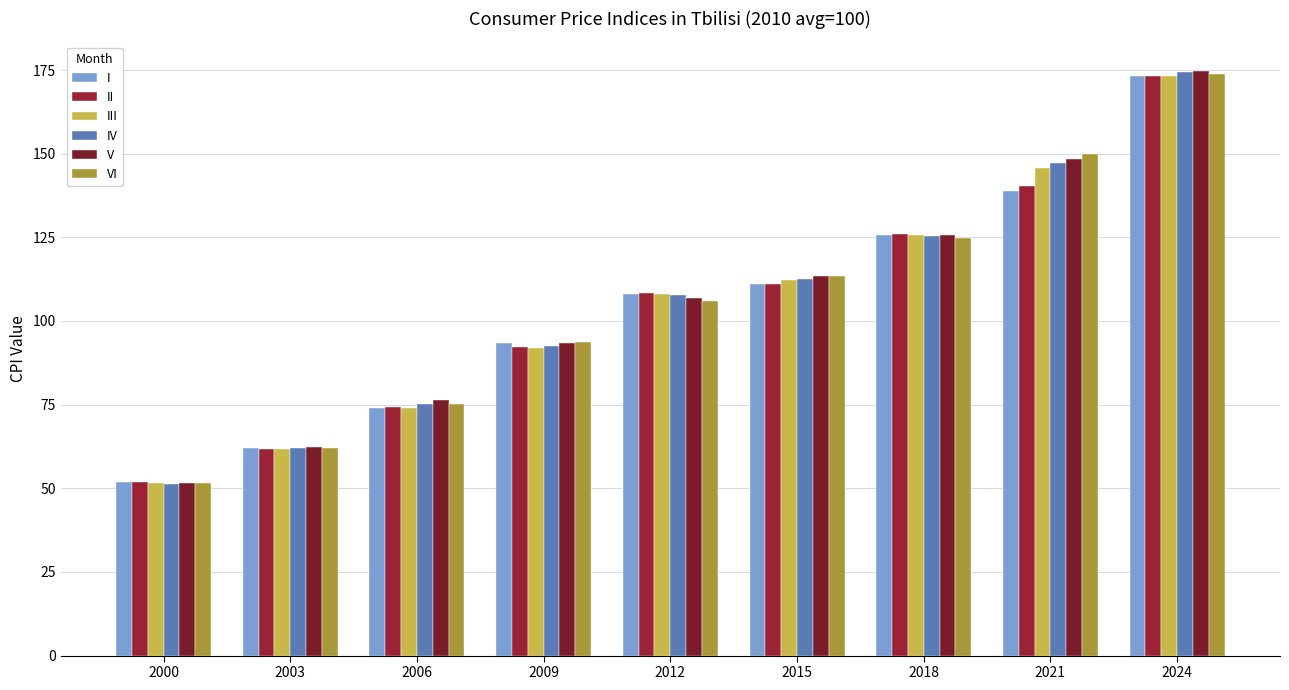

The V series shows 51.7 at 2000. True or false?

True